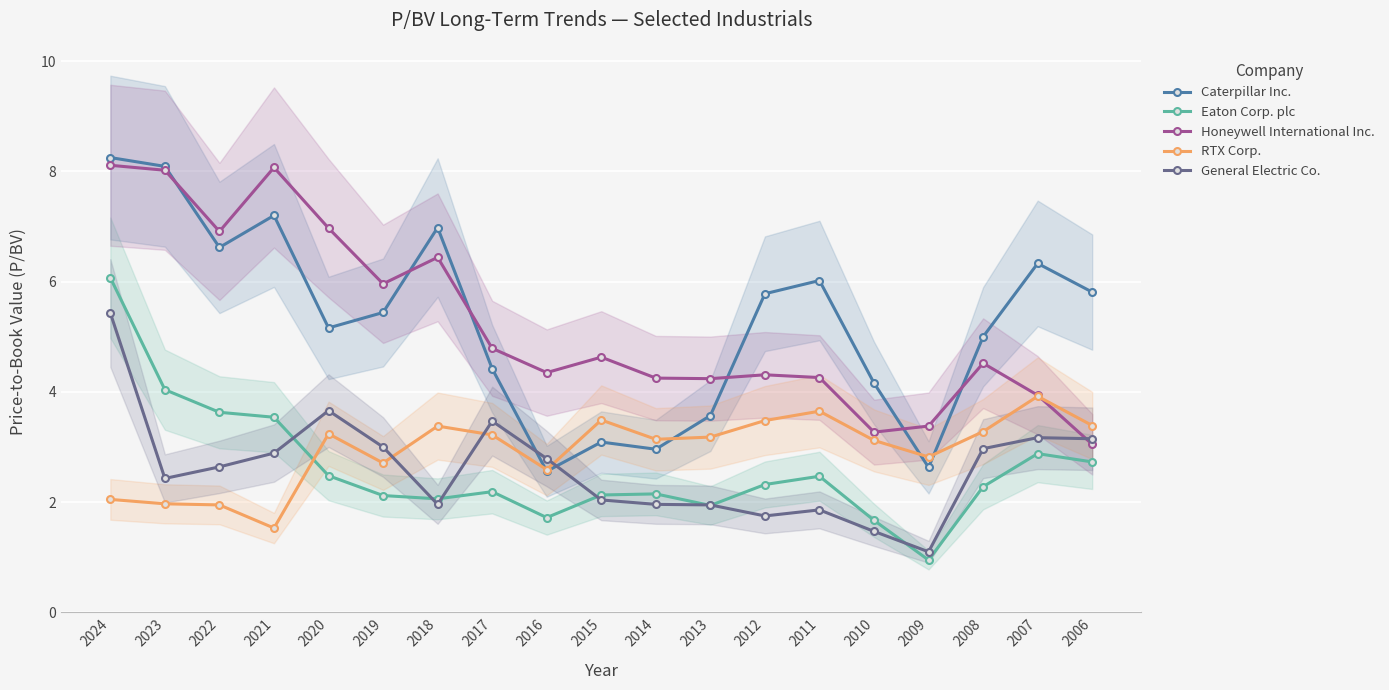

Between which two adjacent categories do Eaton Corp. plc and General Electric Co. first intersect?

2021 and 2020